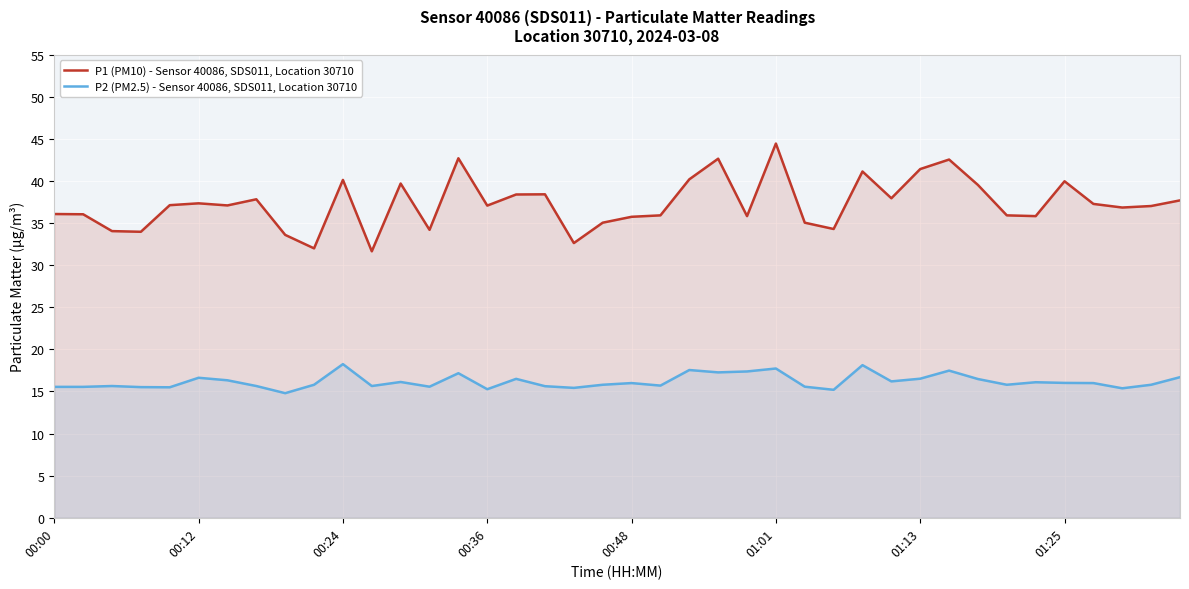

List the series in order of their overall mean, highest first.

P1 (PM10) - Sensor 40086, SDS011, Location 30710, P2 (PM2.5) - Sensor 40086, SDS011, Location 30710